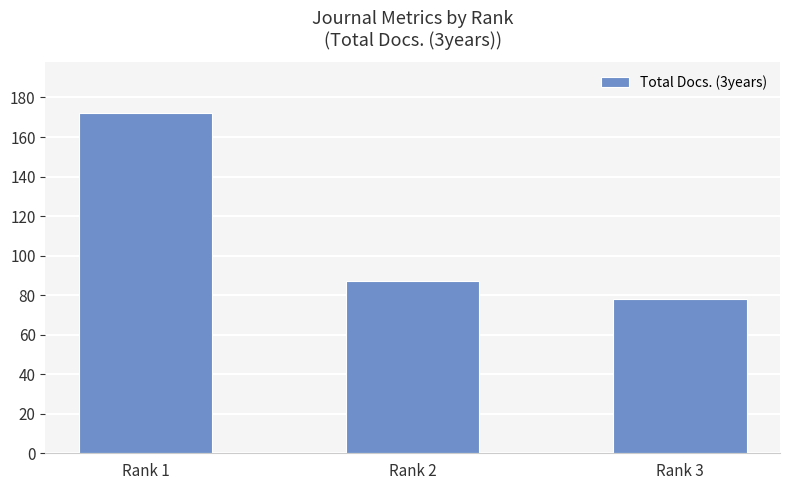

Is it true that the value at Rank 3 is 78?

True